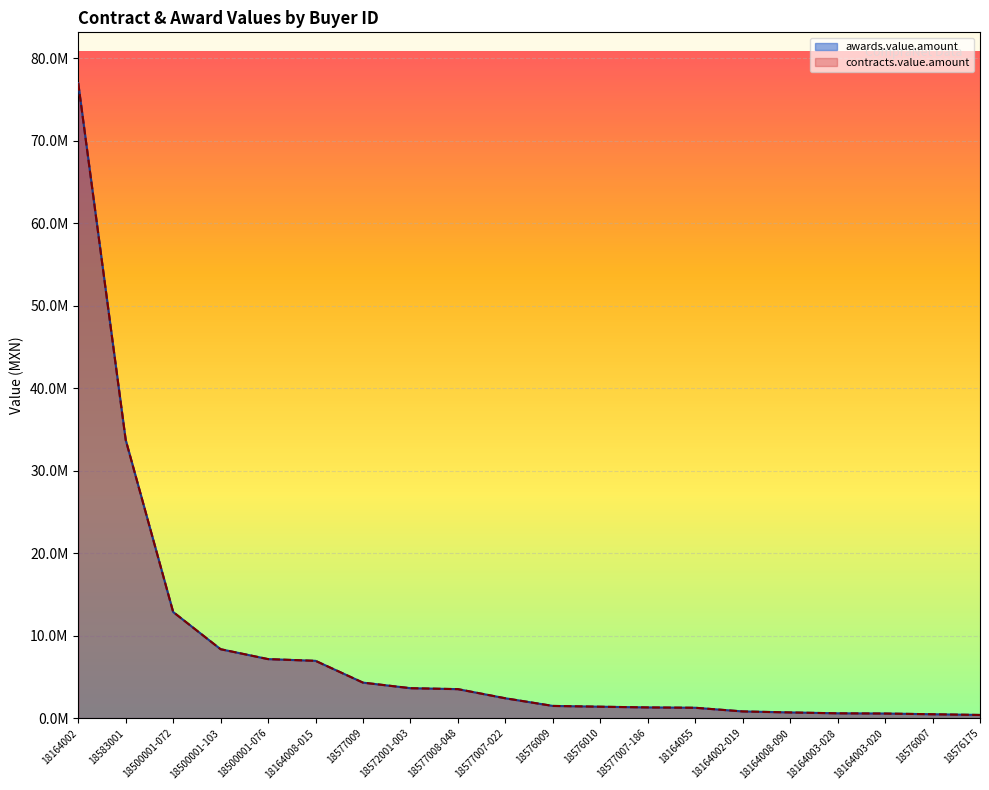

What is the sum of all contracts.value.amount values?

168818816.3